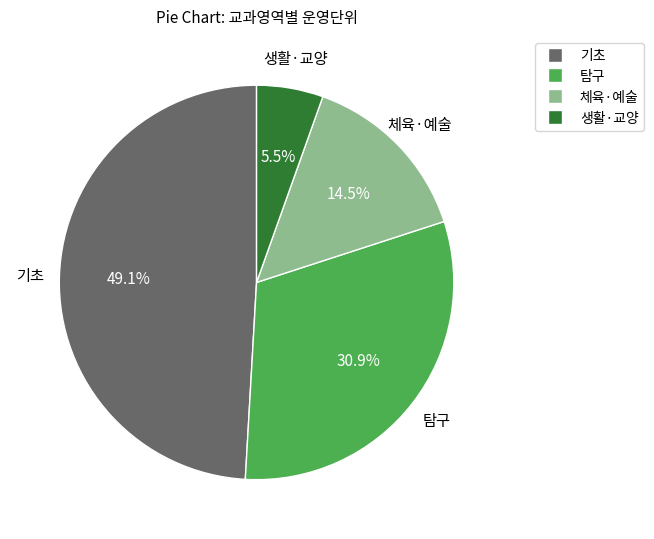

To the nearest percent, what is the difference between the largest and smallest slice percentages?

44%